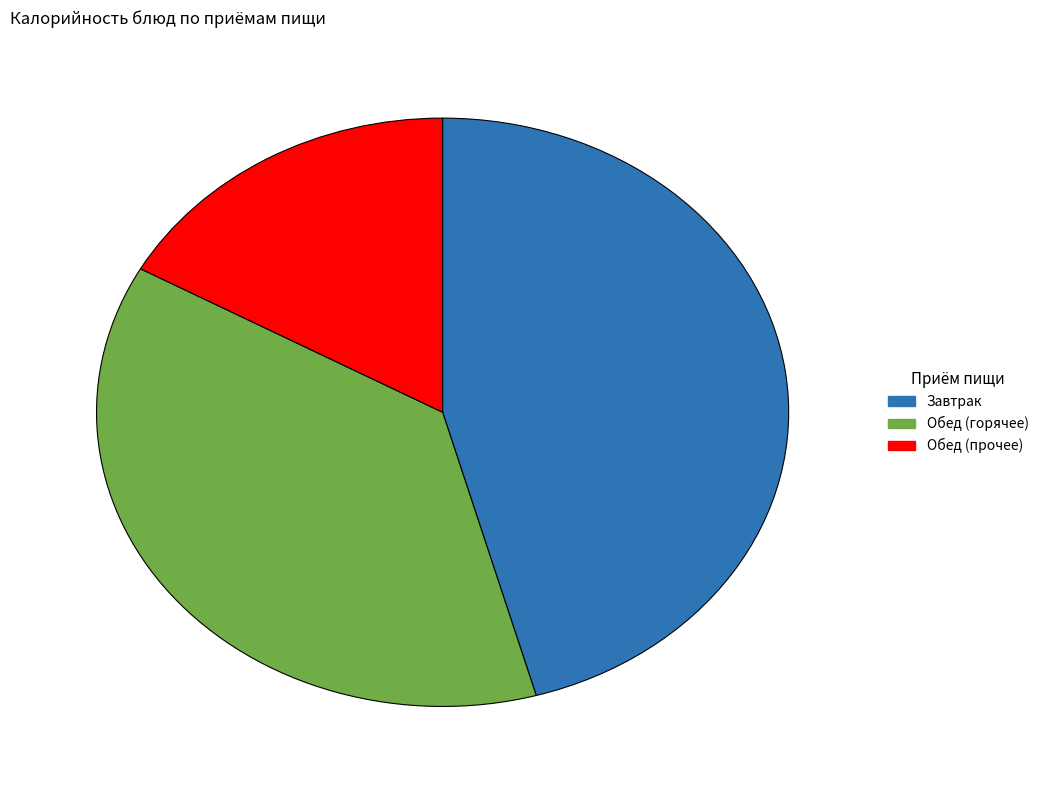

Which category has the smallest portion of the pie?

Обед (прочее)